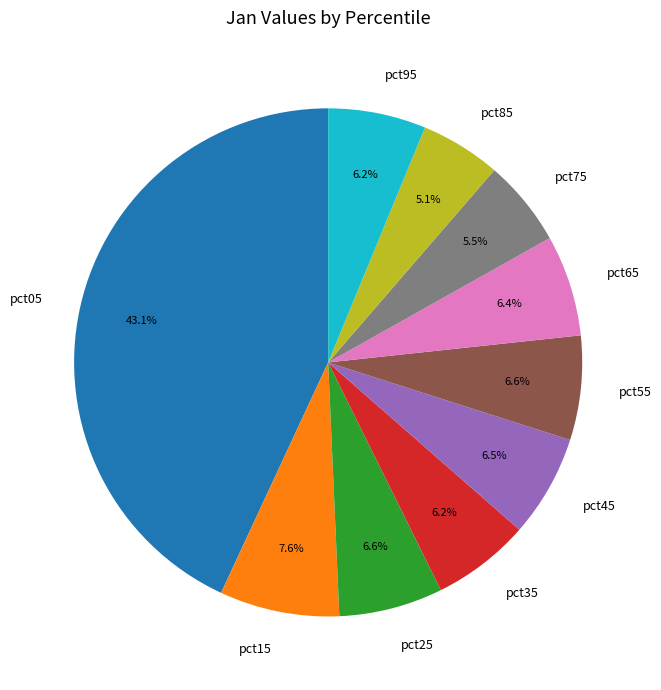

To the nearest percent, what is the combined percentage of pct25 and pct75?

12%